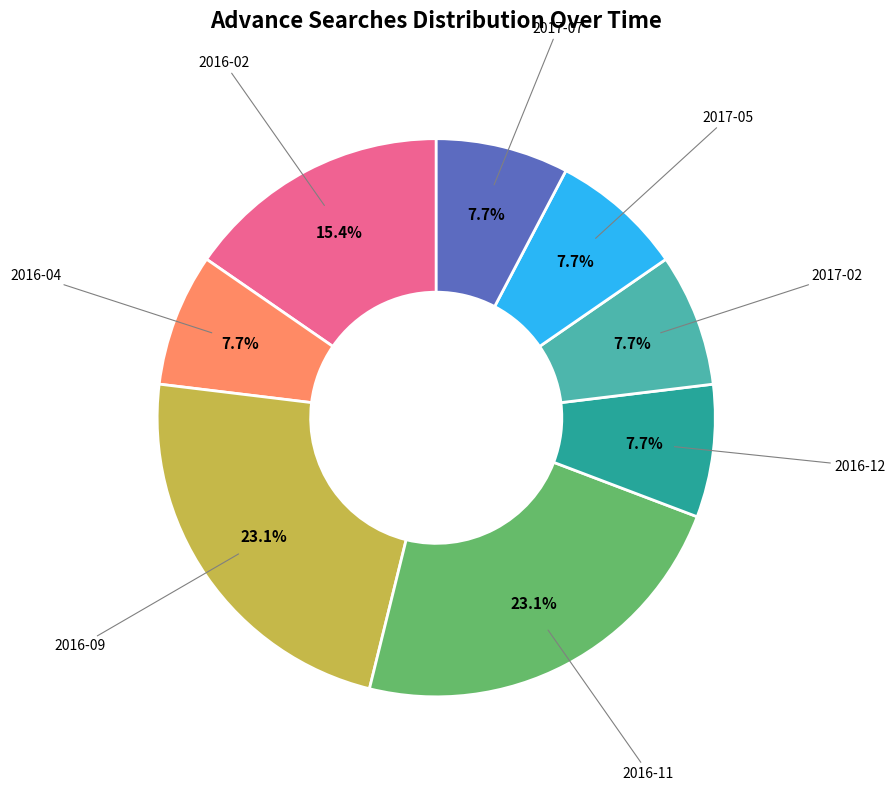

True or false: 2017-05 accounts for 1% of the total.

False